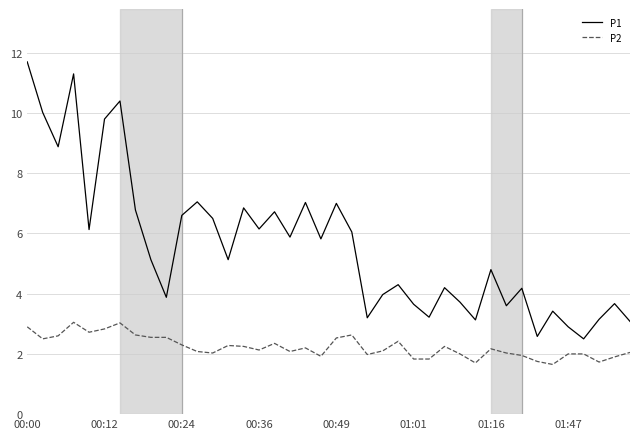

What is the greatest value displayed?

11.7